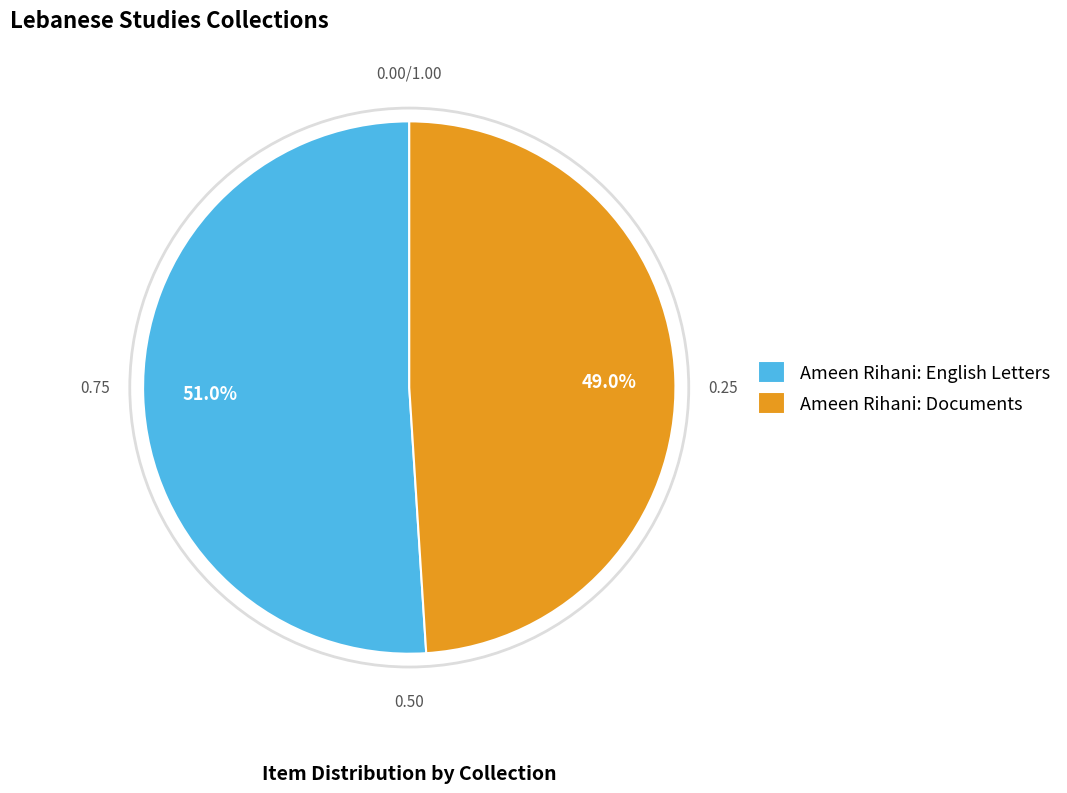

How many slices are in this pie chart?

2